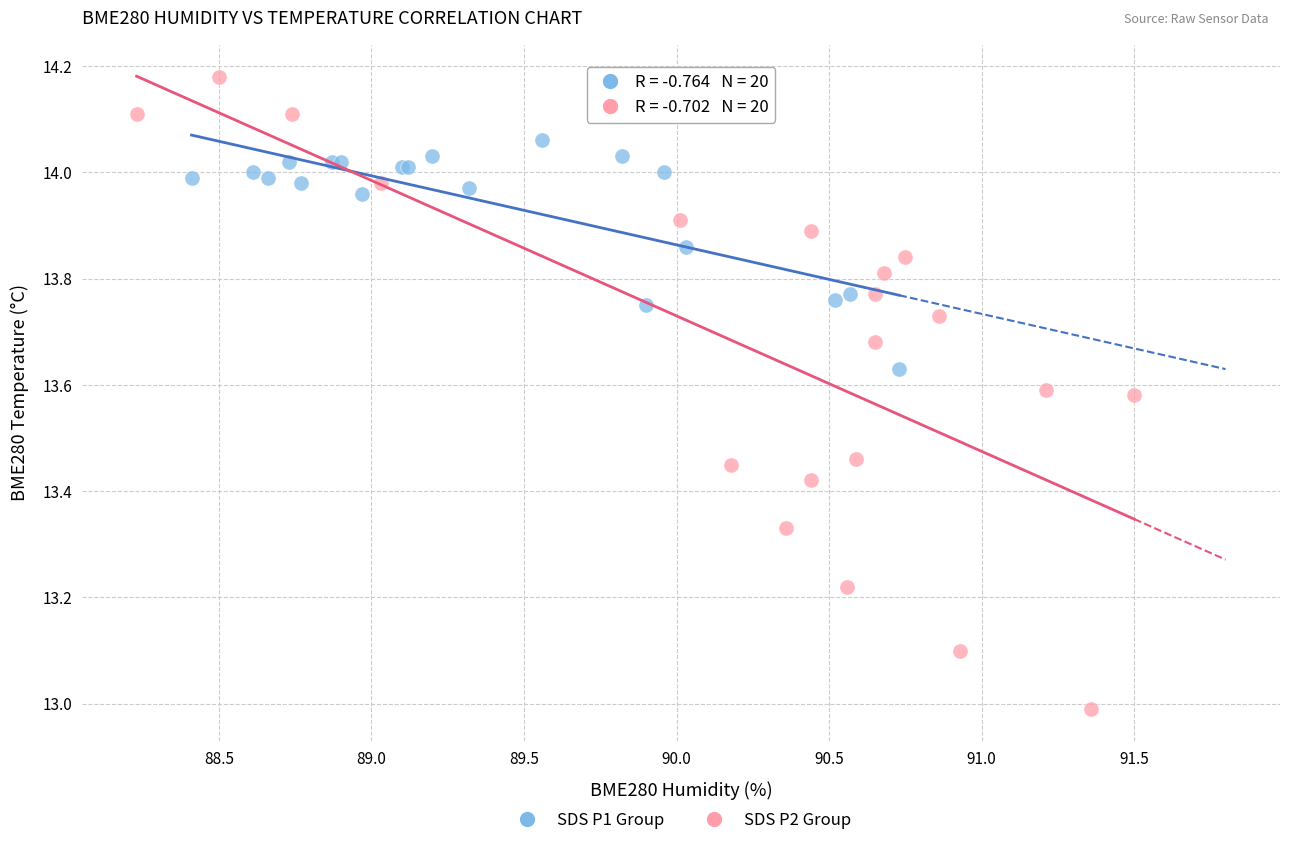

Which series has the largest Y range (max minus min)?

SDS P2 Group